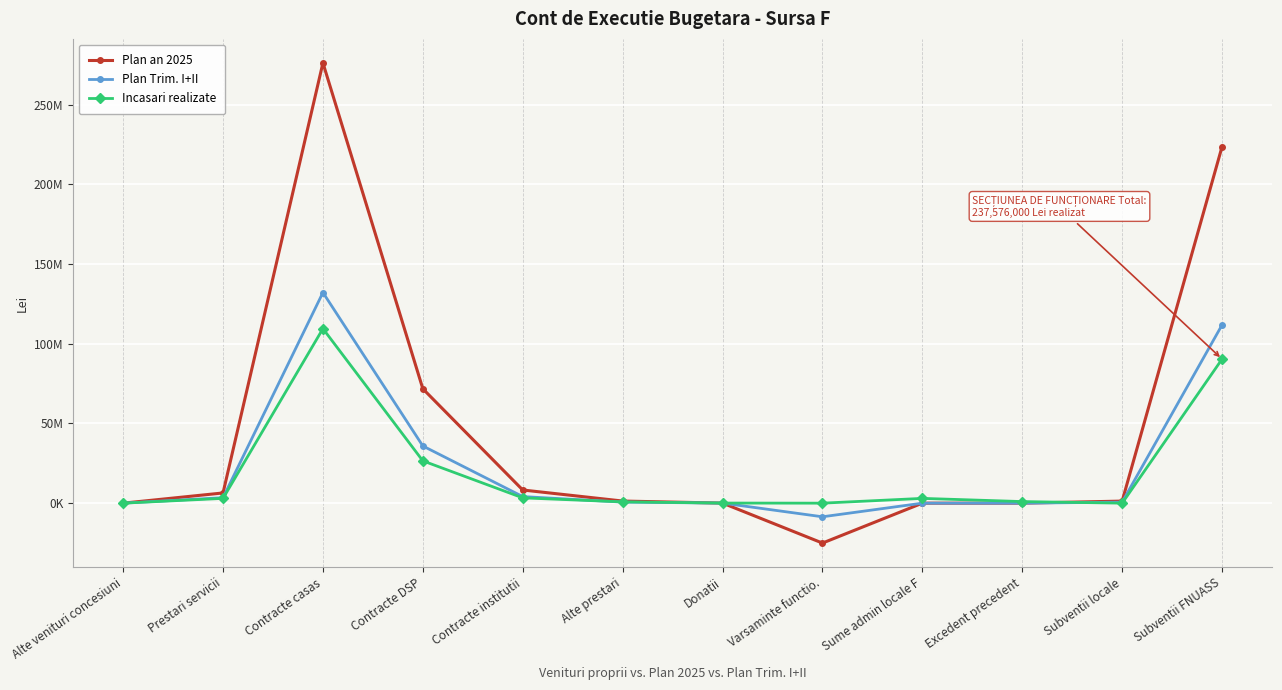

Which category has the highest value in the Incasari realizate series?

Contracte casas